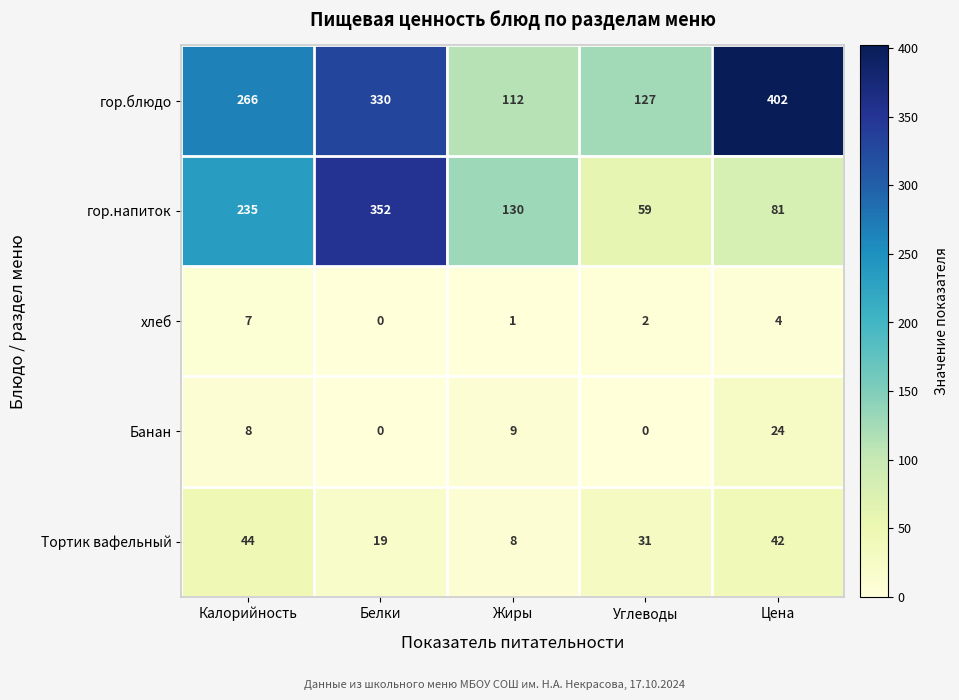

What is the maximum value shown in the chart?

402